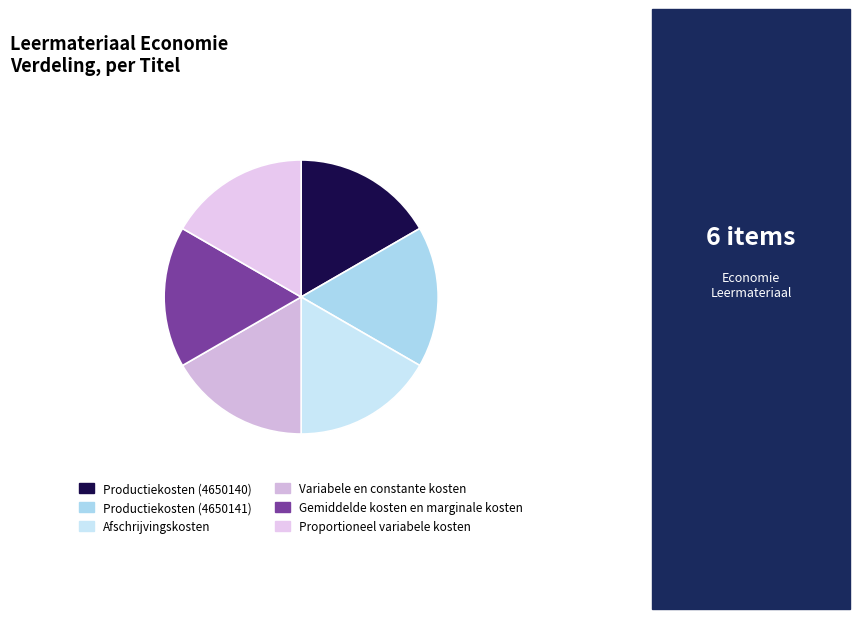

Count the number of slices in the pie.

6